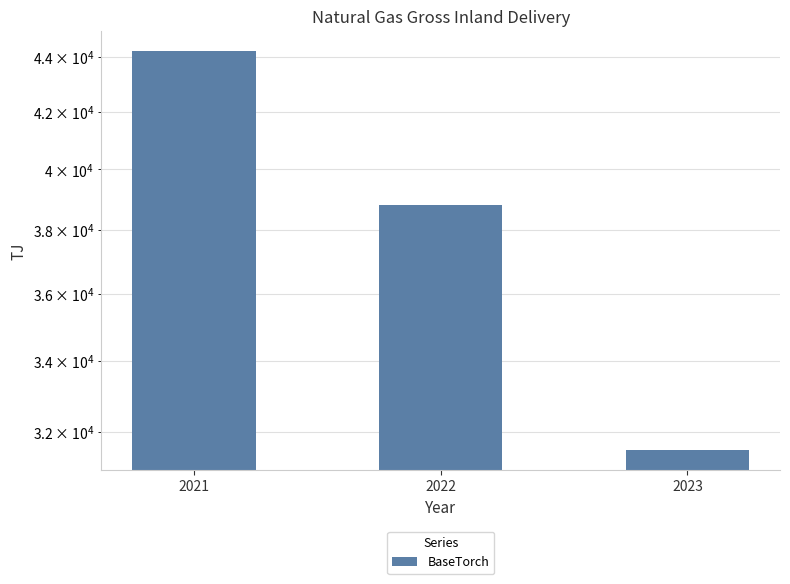

True or false: the data shows 44232 at 2021.

True